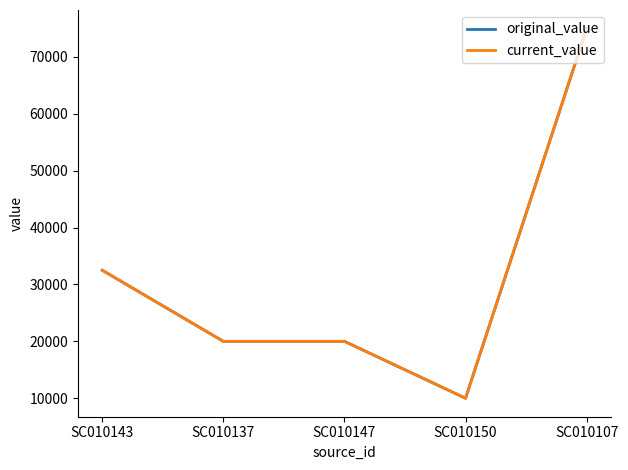

Rank the series at SC010147 from lowest to highest value.

original_value, current_value